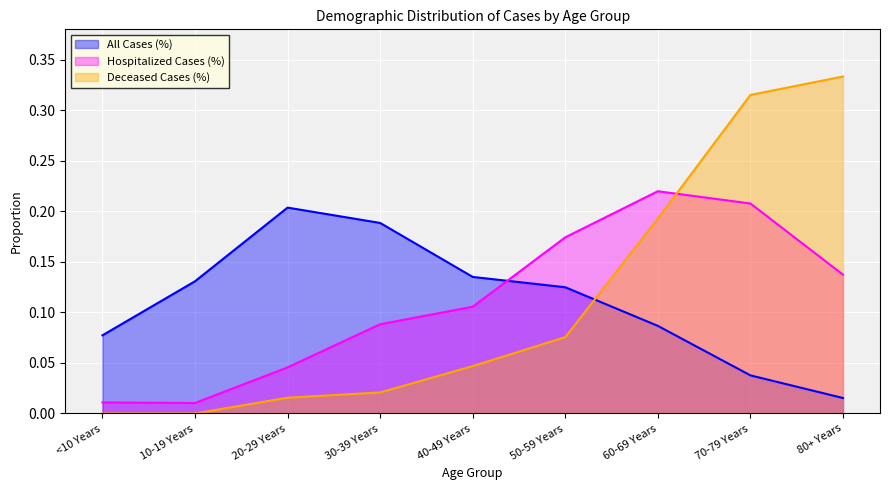

Which series has the largest total across all categories?

All Cases (%)